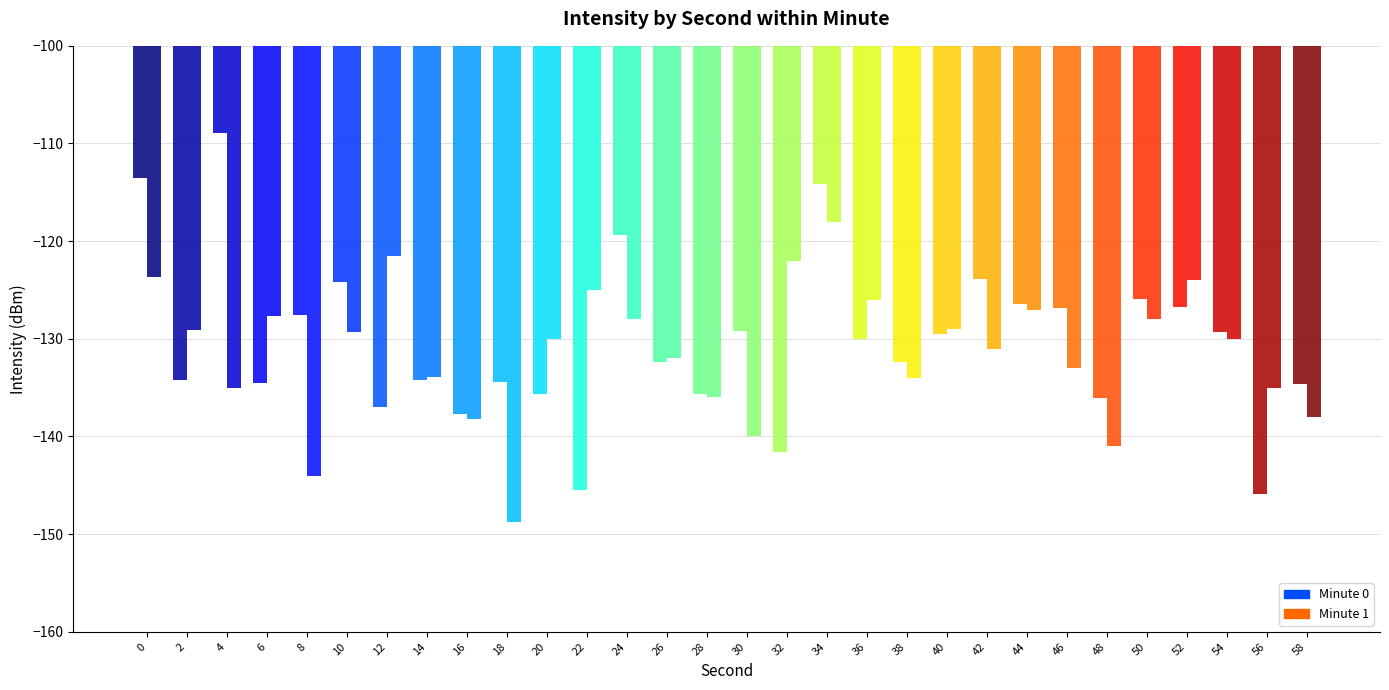

Is it true that minute_0 equals -31.0 at 18?

False